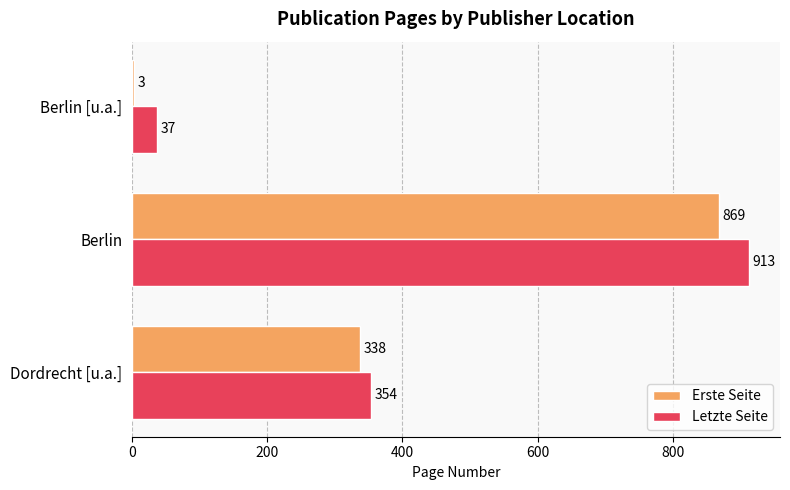

Which category has the highest value in the Letzte Seite series?

Berlin